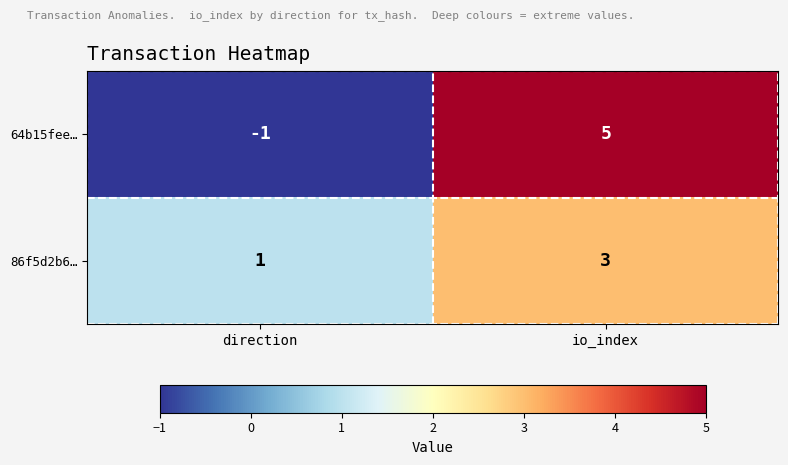

What is the difference between the maximum and minimum values in the 64b15fee… series?

6